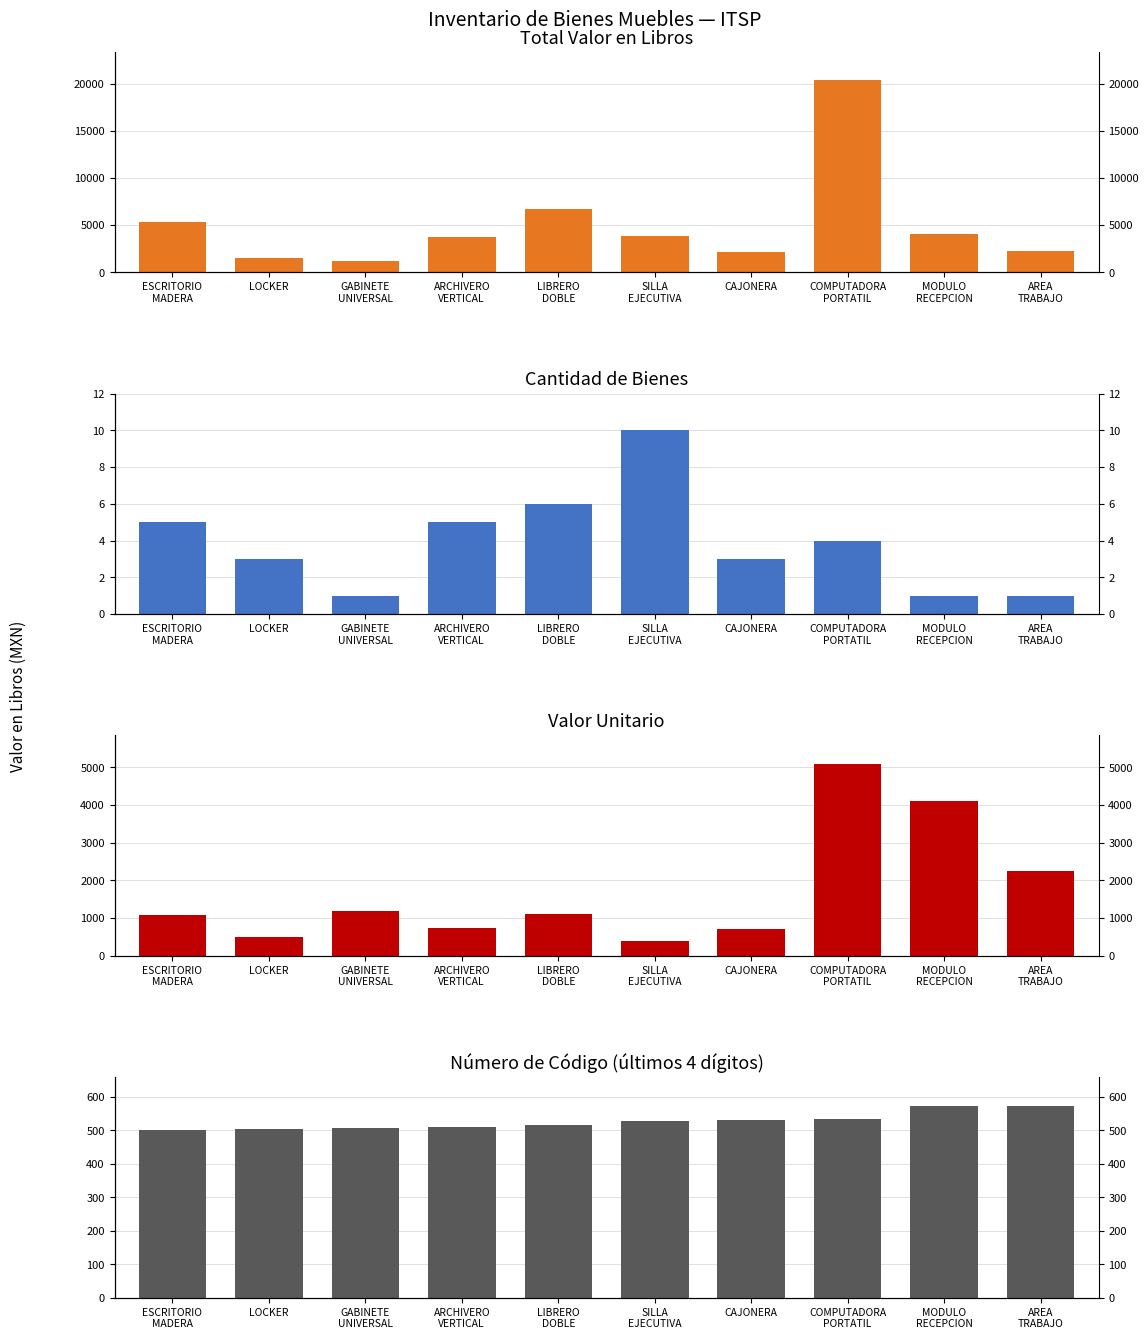

What are all the series names shown in the legend?

Total Valor en Libros, Cantidad de Bienes, Valor Unitario, Valor por Código